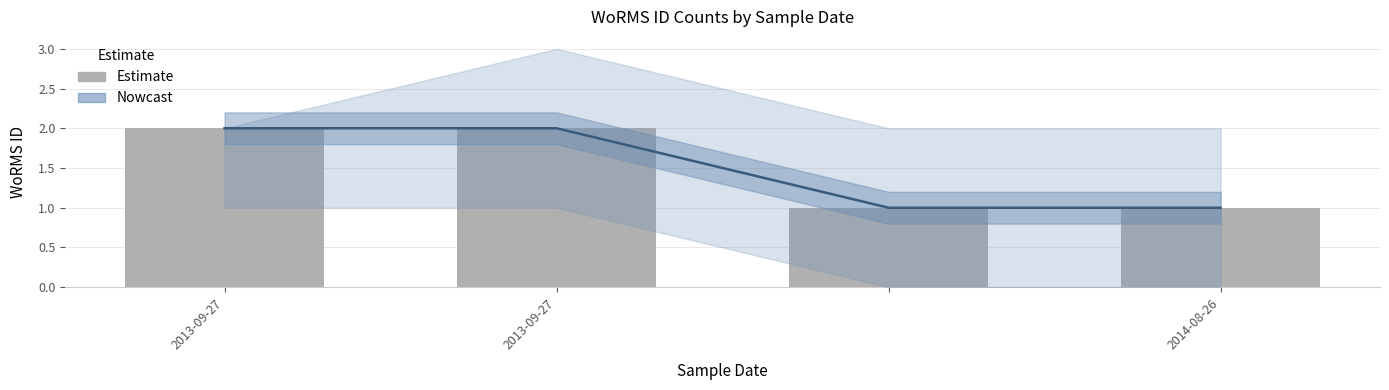

How many series are shown in this chart?

2